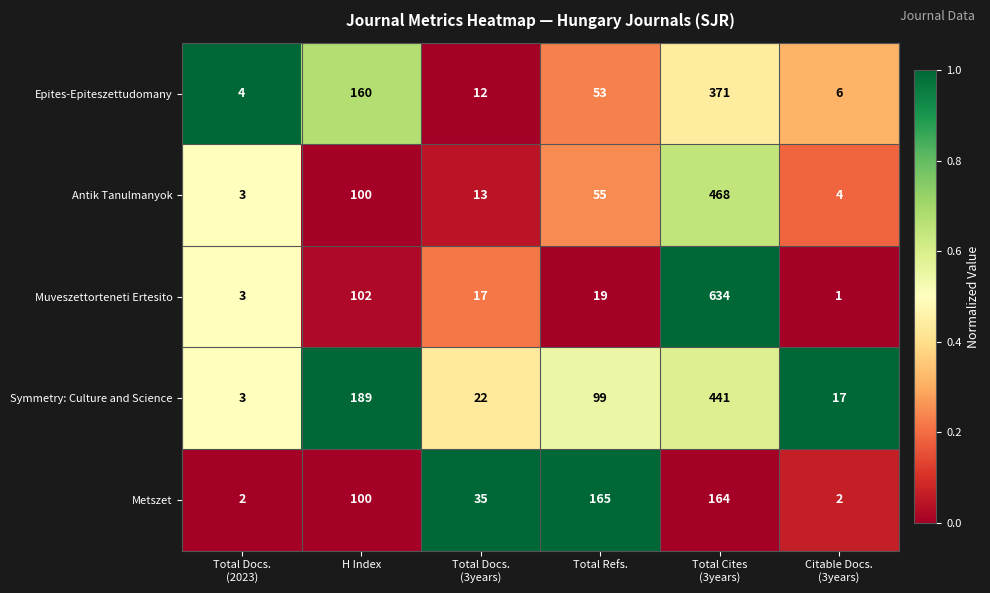

What is the spread (max minus min) of values at H Index?

89